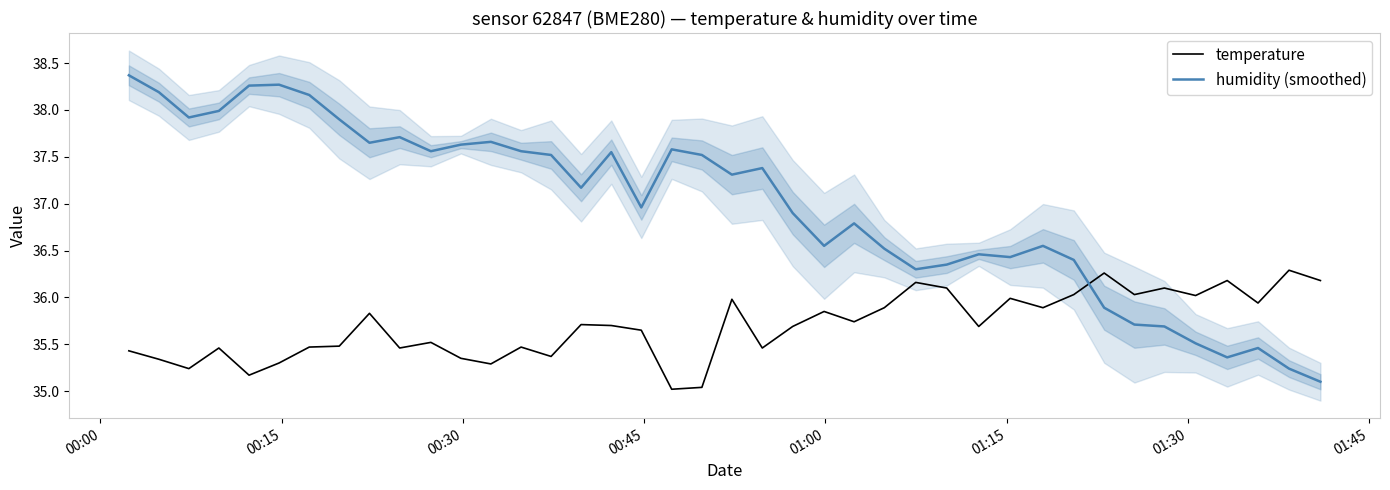

Count the number of data series in this chart.

2